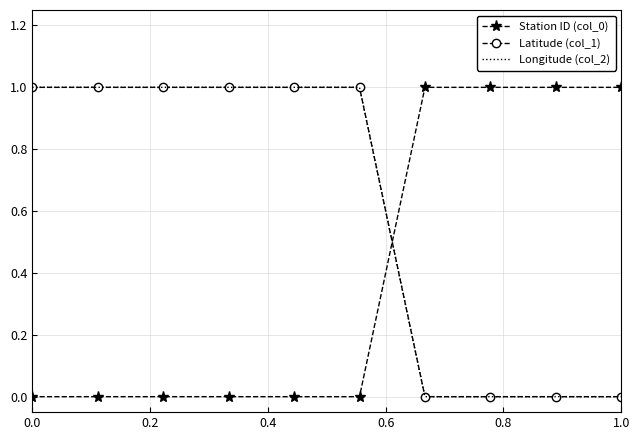

True or false: Latitude (col_1) has more than 1 points higher than both neighbors.

False